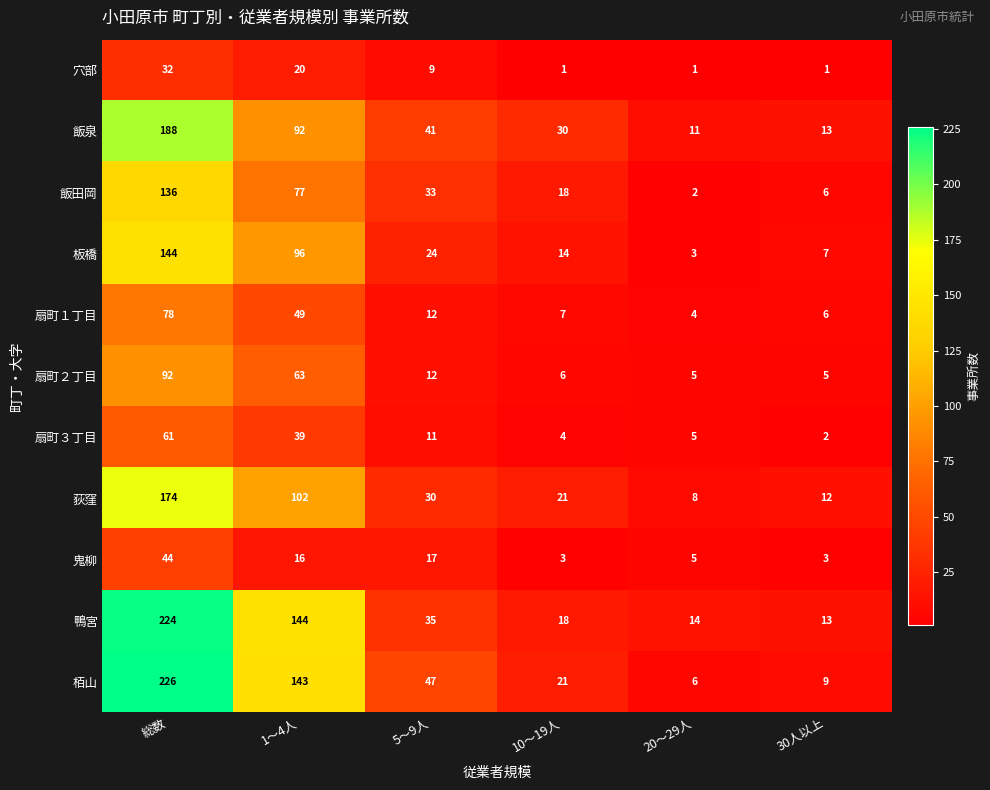

What is the spread (max minus min) of values at 20～29人?

13